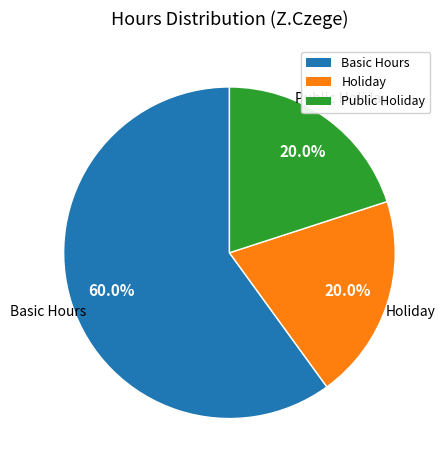

Is there any slice that represents more than half of the pie?

Yes